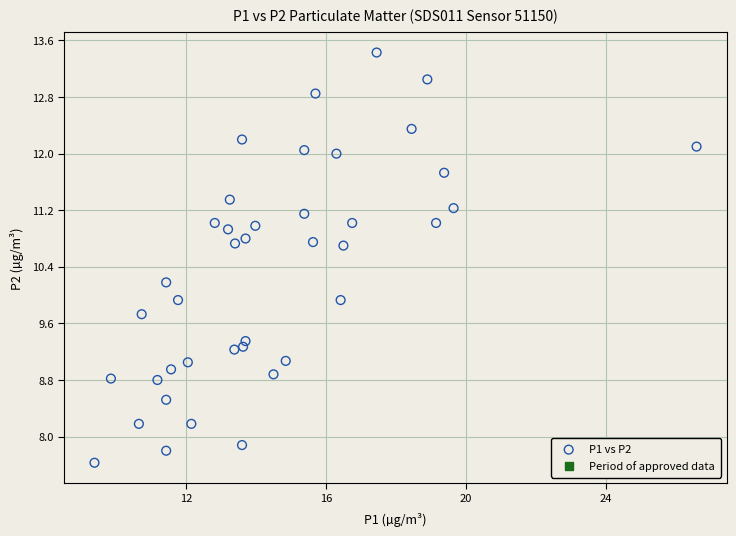

What is the range of Y values (max minus min)?

5.8